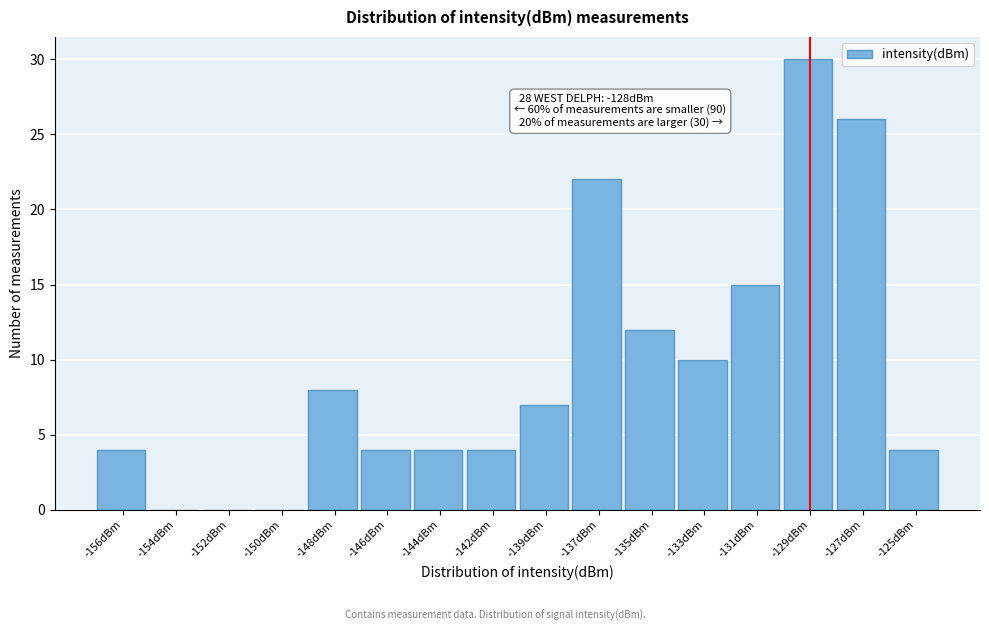

Reading left to right, what are all the values shown in this chart?

-156dBm=4	-154dBm=0	-152dBm=0	-150dBm=0	-148dBm=8	-146dBm=4	-144dBm=4	-142dBm=4	-139dBm=7	-137dBm=22	-135dBm=12	-133dBm=10	-131dBm=15	-129dBm=30	-127dBm=26	-125dBm=4